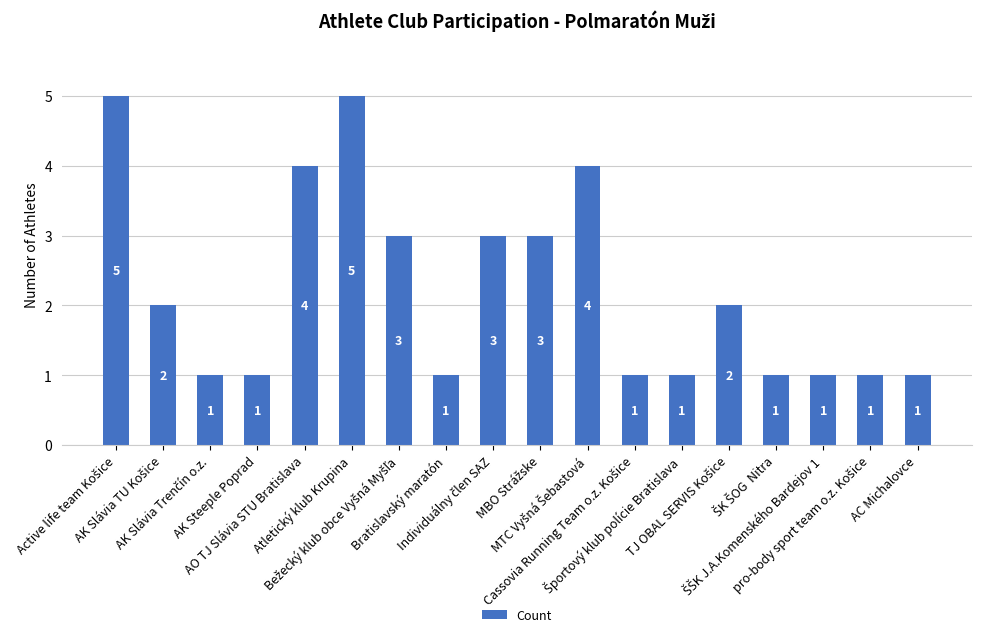

What is the greatest value displayed?

5